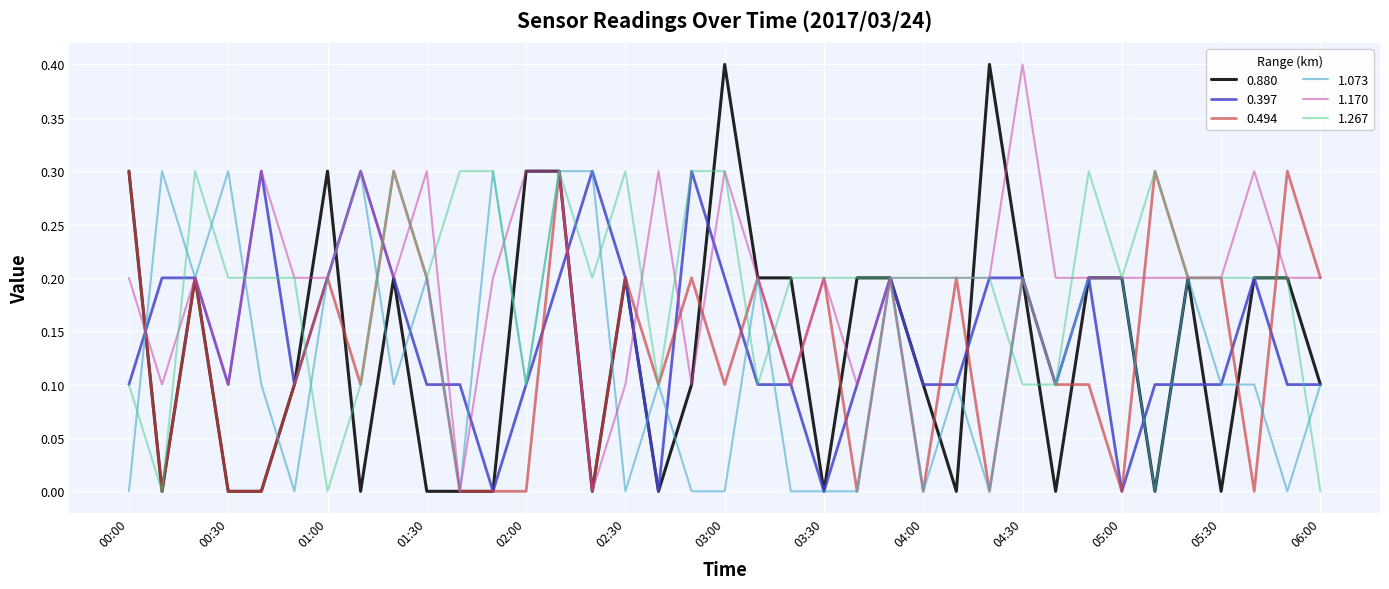

What is the highest value of the 0.397 series?

0.3